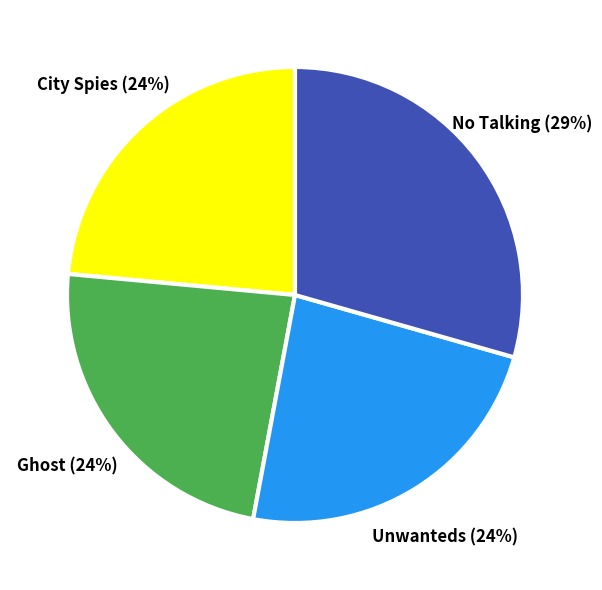

What is the ratio of the value at Unwanteds to the value at City Spies?

1.0